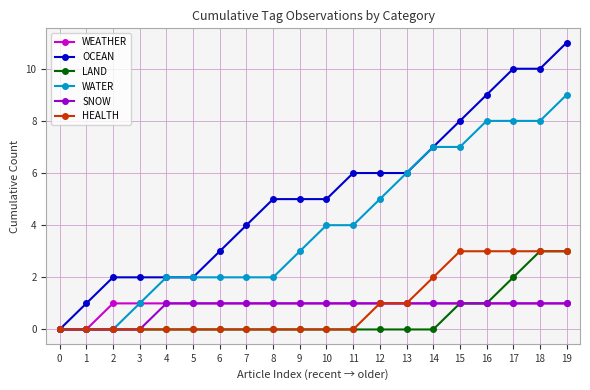

Reading right to left, transcribe all the data shown in this chart.

WEATHER: 19=1	18=1	17=1	16=1	15=1	14=1	13=1	12=1	11=1	10=1	9=1	8=1	7=1	6=1	5=1	4=1	3=1	2=1	1=0	0=0
OCEAN: 19=11	18=10	17=10	16=9	15=8	14=7	13=6	12=6	11=6	10=5	9=5	8=5	7=4	6=3	5=2	4=2	3=2	2=2	1=1	0=0
LAND: 19=3	18=3	17=2	16=1	15=1	14=0	13=0	12=0	11=0	10=0	9=0	8=0	7=0	6=0	5=0	4=0	3=0	2=0	1=0	0=0
WATER: 19=9	18=8	17=8	16=8	15=7	14=7	13=6	12=5	11=4	10=4	9=3	8=2	7=2	6=2	5=2	4=2	3=1	2=0	1=0	0=0
SNOW: 19=1	18=1	17=1	16=1	15=1	14=1	13=1	12=1	11=1	10=1	9=1	8=1	7=1	6=1	5=1	4=1	3=0	2=0	1=0	0=0
HEALTH: 19=3	18=3	17=3	16=3	15=3	14=2	13=1	12=1	11=0	10=0	9=0	8=0	7=0	6=0	5=0	4=0	3=0	2=0	1=0	0=0